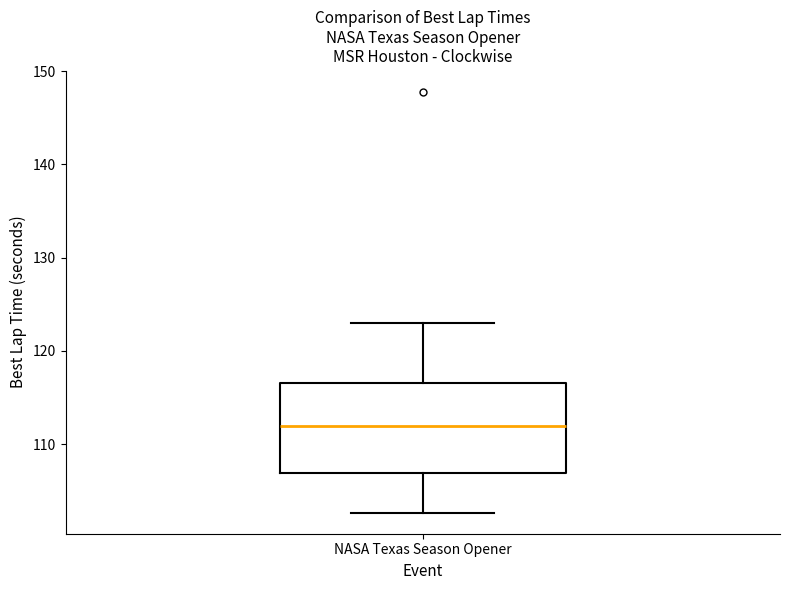

Where is the lower edge of the box for NASA Texas Season Opener on the y-axis? The values are not printed on the chart, so give them approximately, as read against the axis.

107